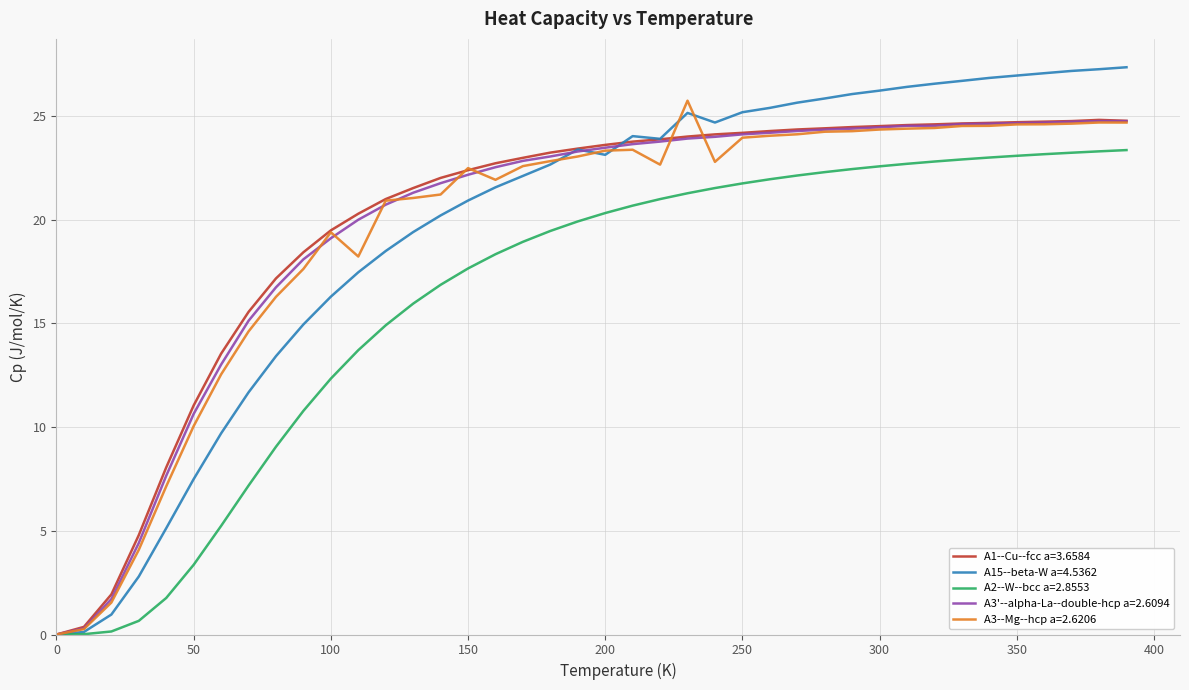

Which series has the widest spread of values?

A15--beta-W a=4.5362